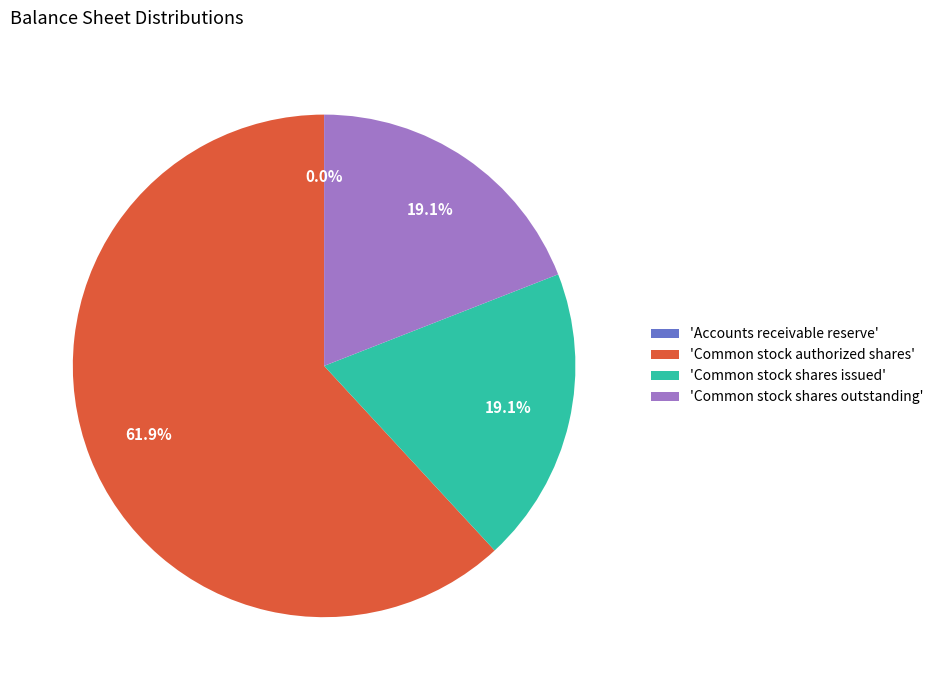

Is there any slice that represents more than half of the pie?

Yes